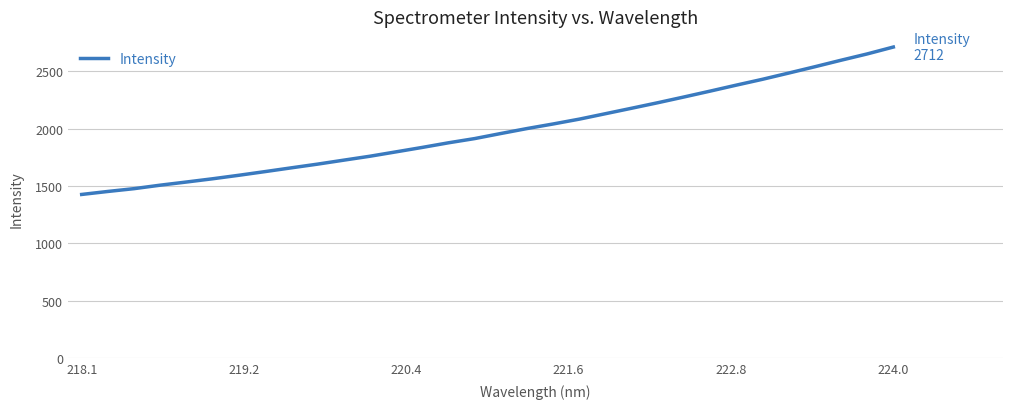

What is the greatest value displayed?

2712.1